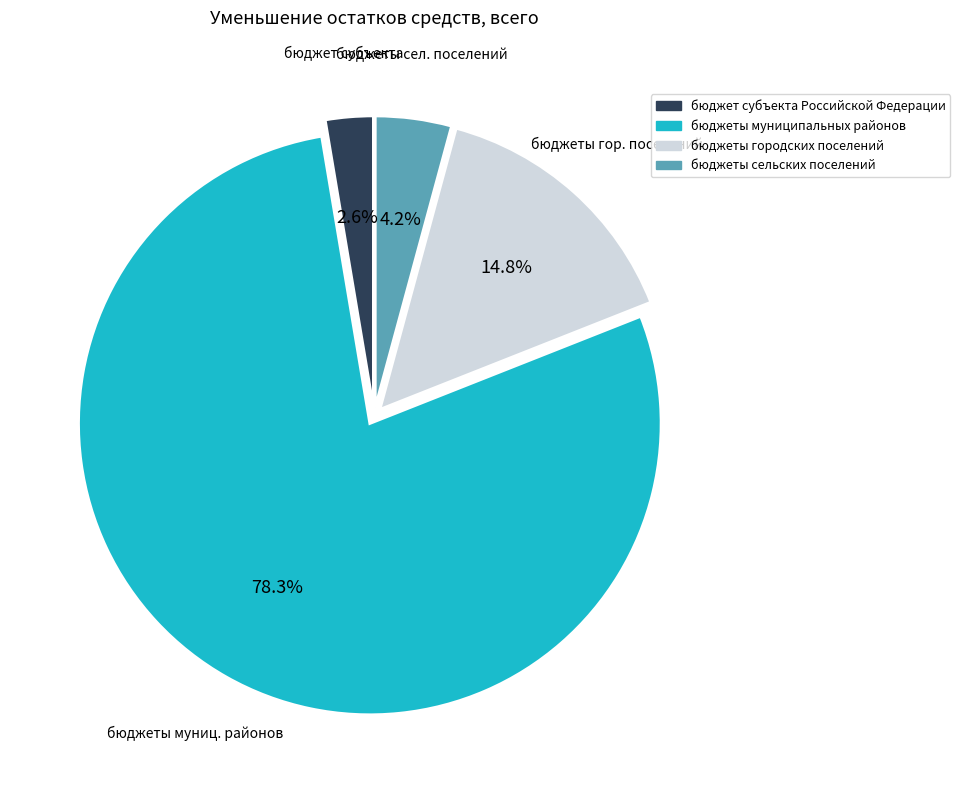

Is бюджеты муниципальных районов the majority of the pie?

Yes